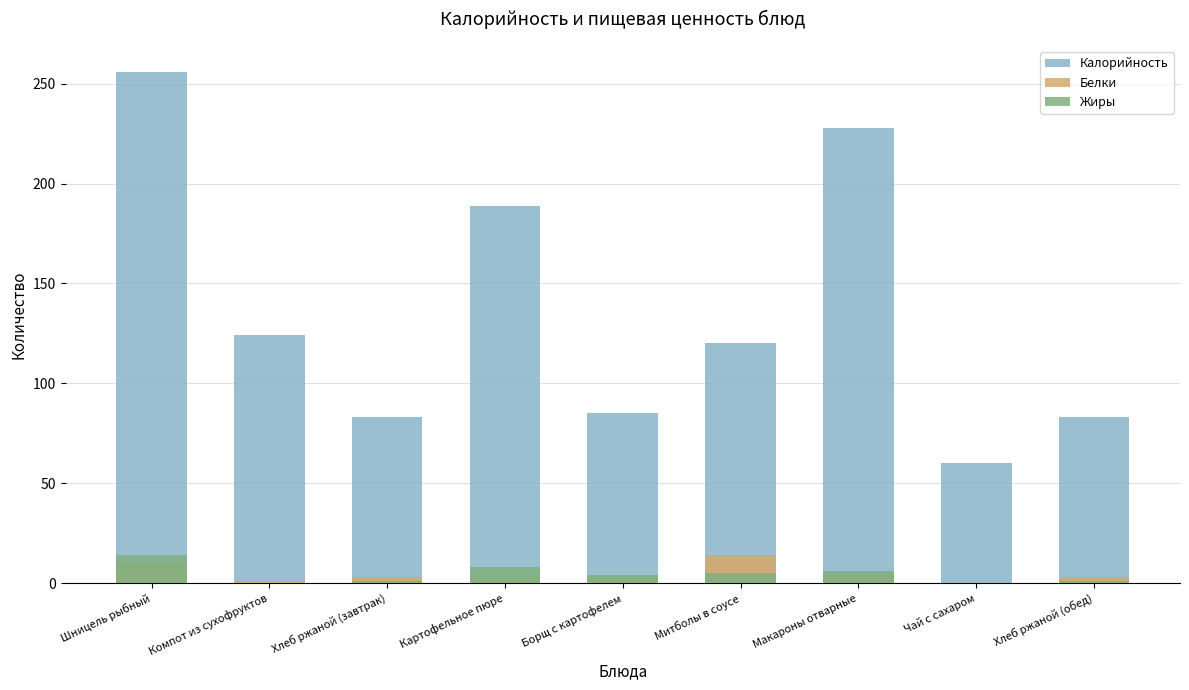

Which series has the largest total across all categories?

Калорийность